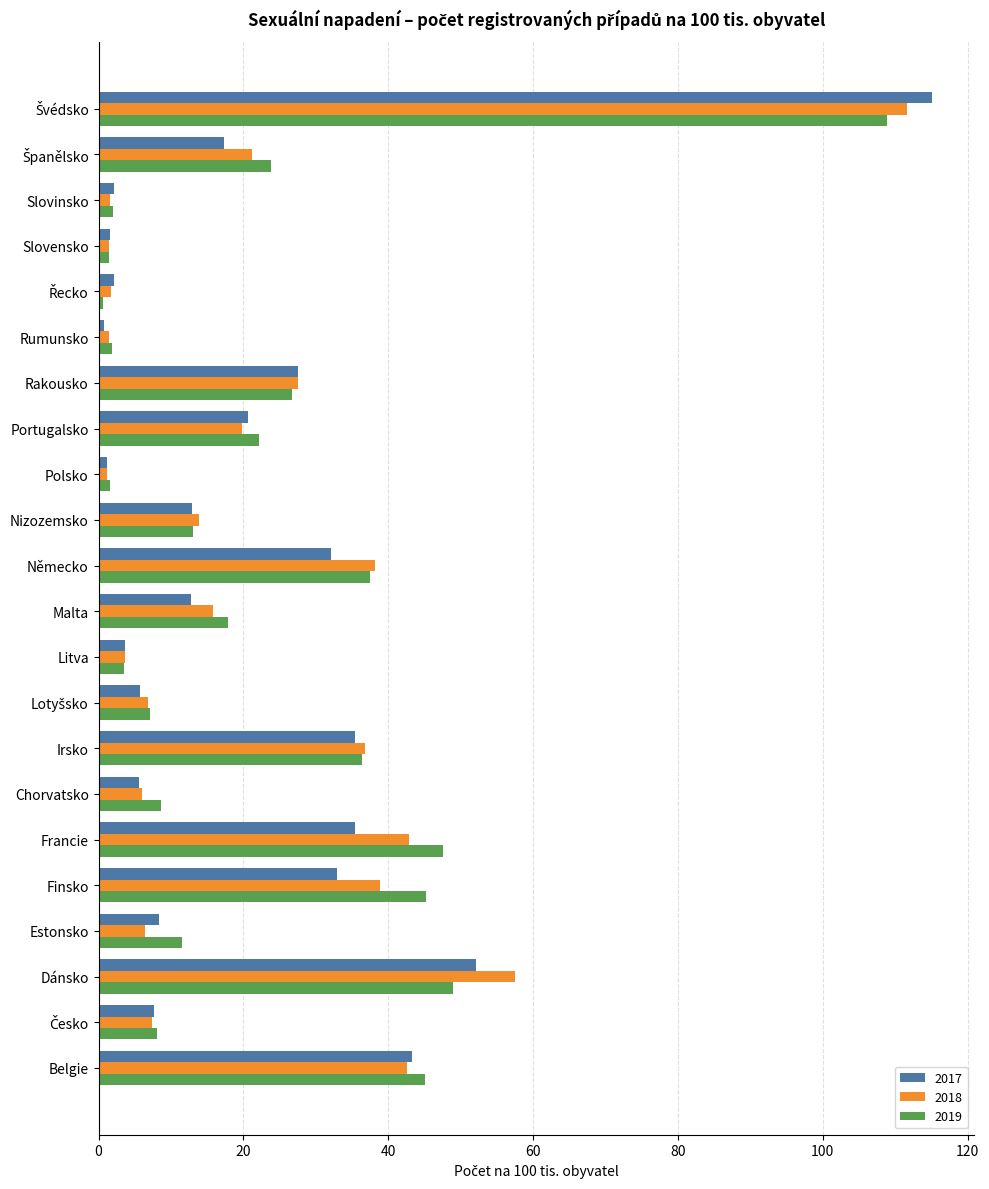

What is the total value across all series at Německo?

107.8